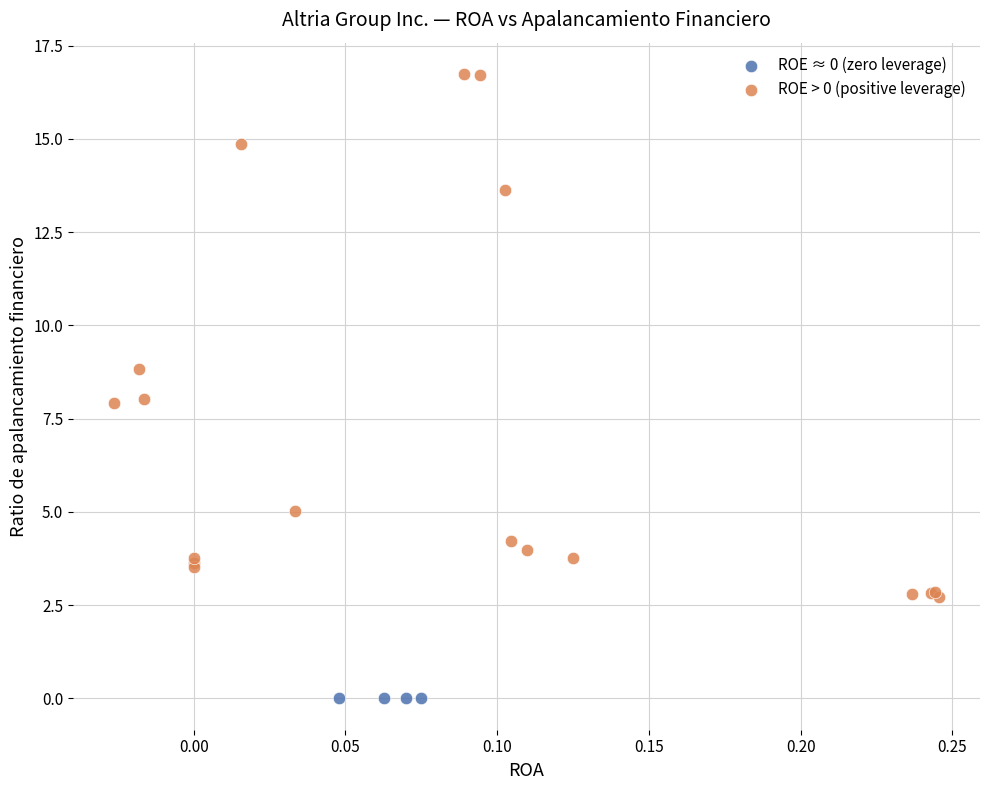

Which series reaches the maximum Y coordinate?

ROE > 0 (positive leverage)